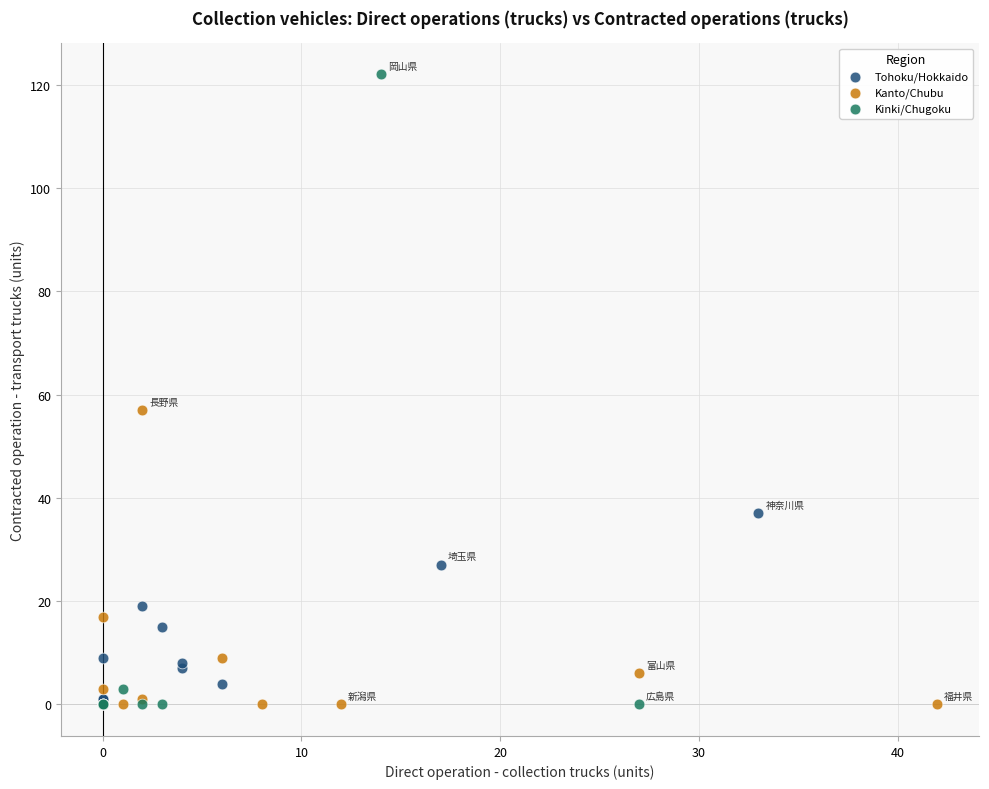

Which series reaches the maximum Y coordinate?

Kinki/Chugoku